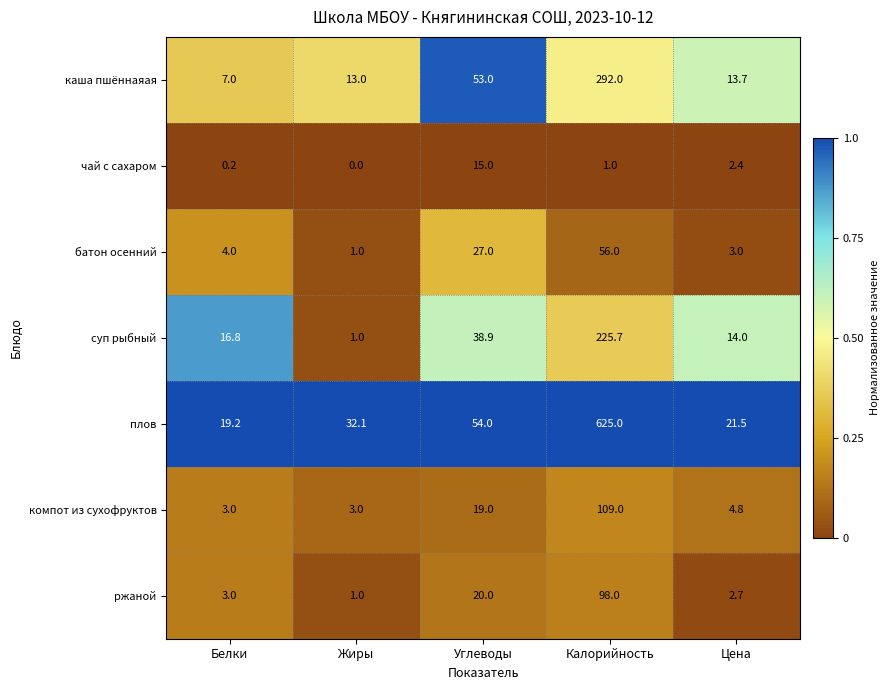

Between Белки and Жиры, which series saw the biggest shift?

суп рыбный